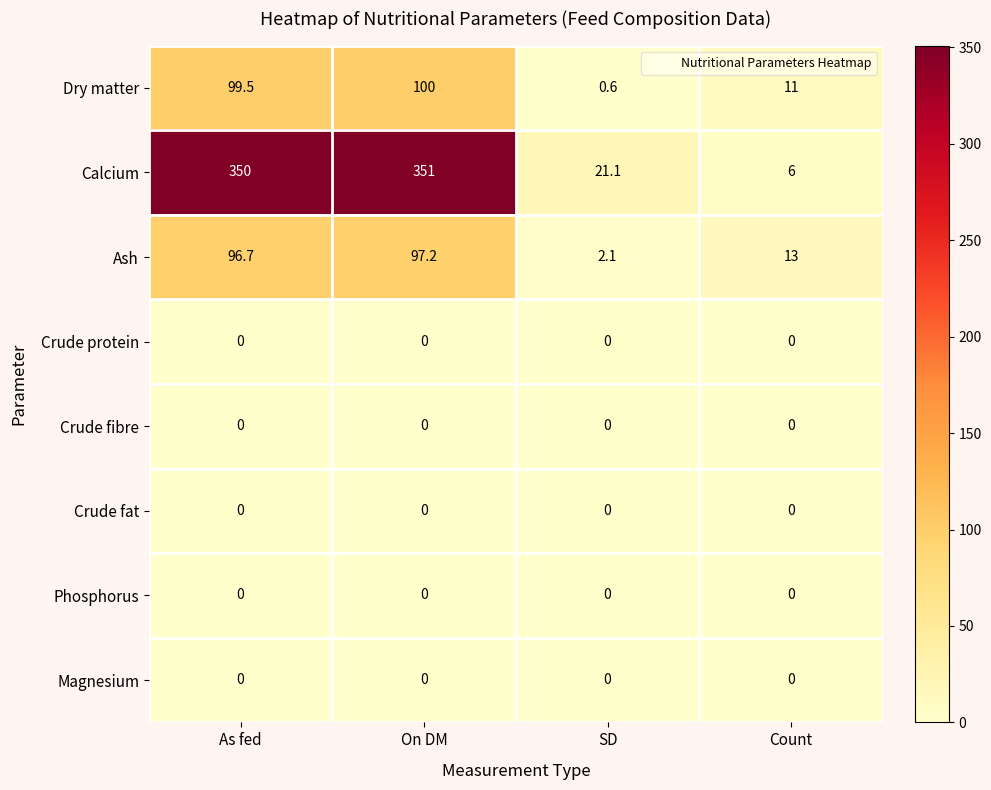

What is the sum of all Ash values?

209.0